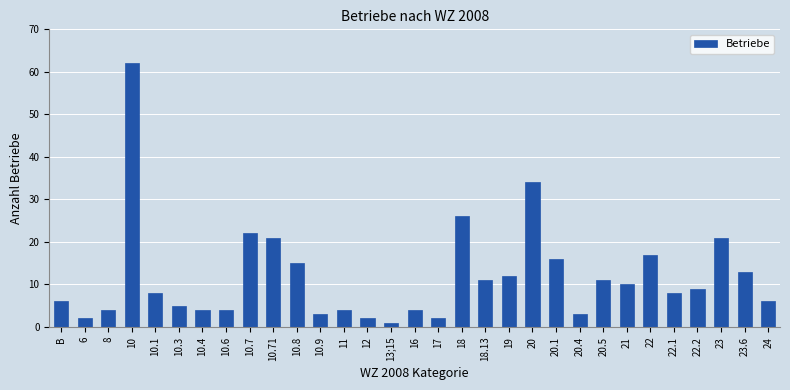

What is the change in value from B to 10.71?

+15